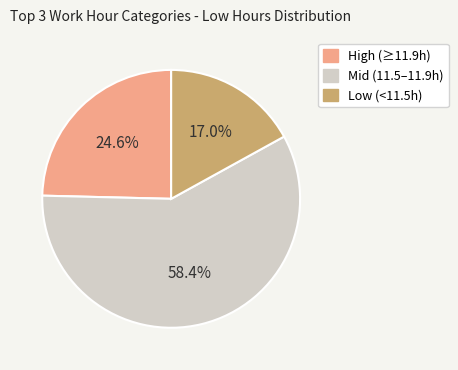

Is there any slice that represents more than half of the pie?

Yes